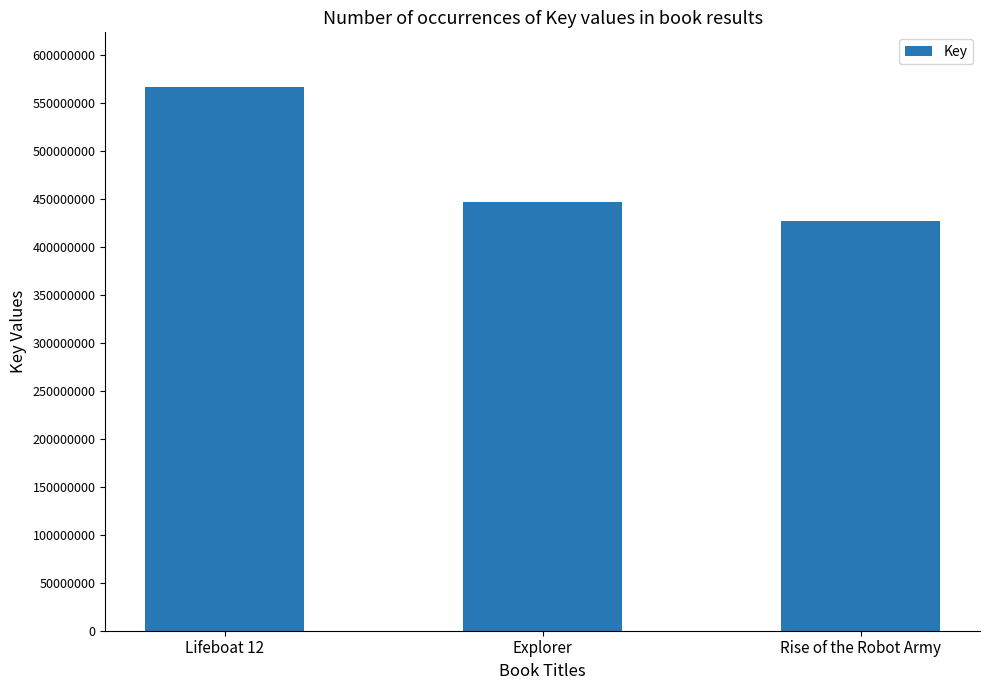

Reading left to right, transcribe all the data shown in this chart.

567301969	446689892	427150434